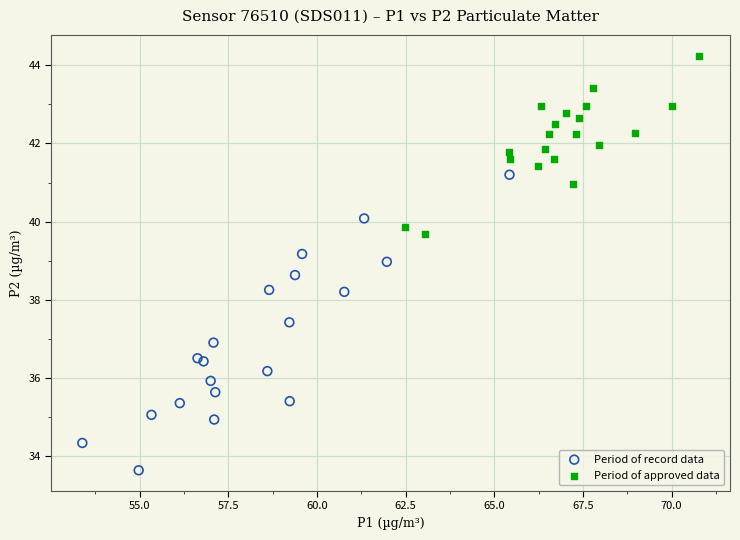

Which series contains the highest Y value?

Period of approved data